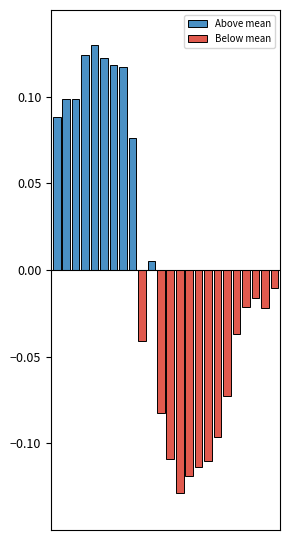

What is the highest value of the Above mean series?

0.1